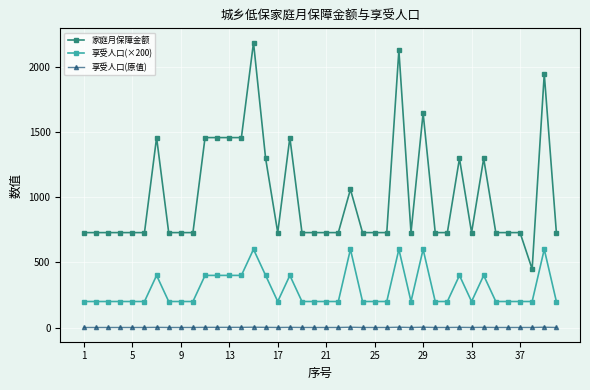

True or false: 享受人口(原值) and 享受人口(×200) cross at least once.

False